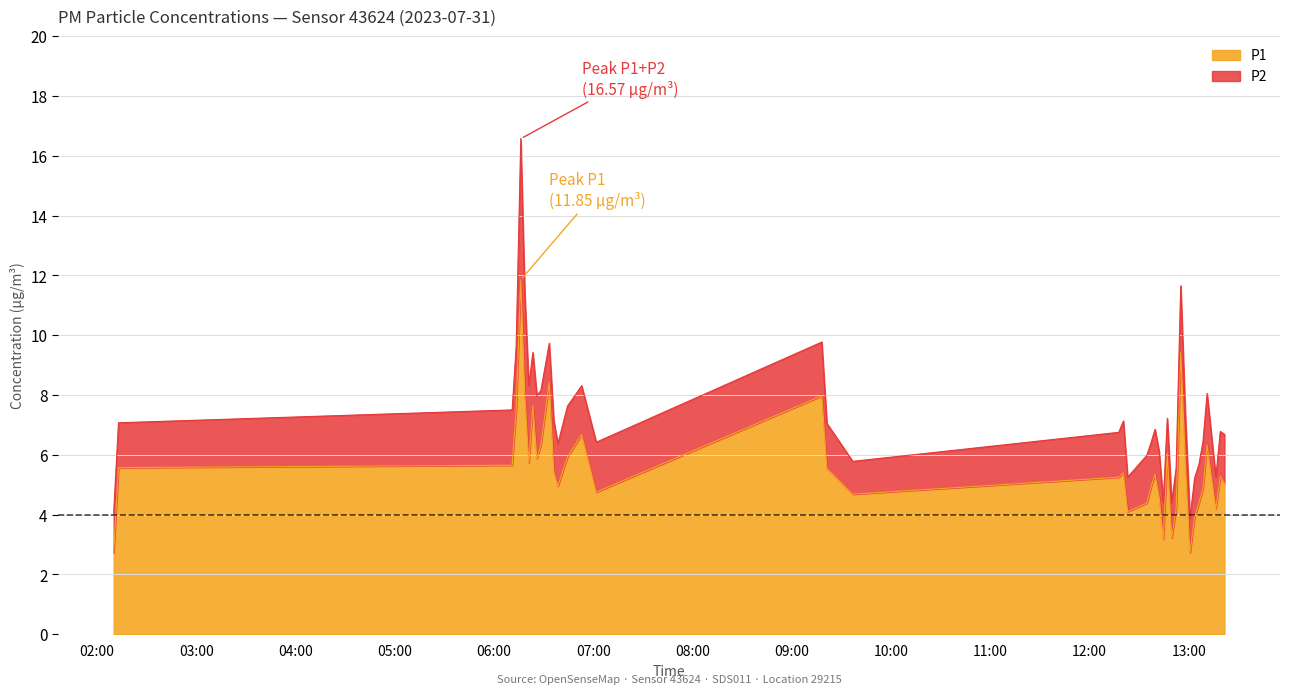

What is the difference between the maximum and minimum values in the P1 series?

9.1